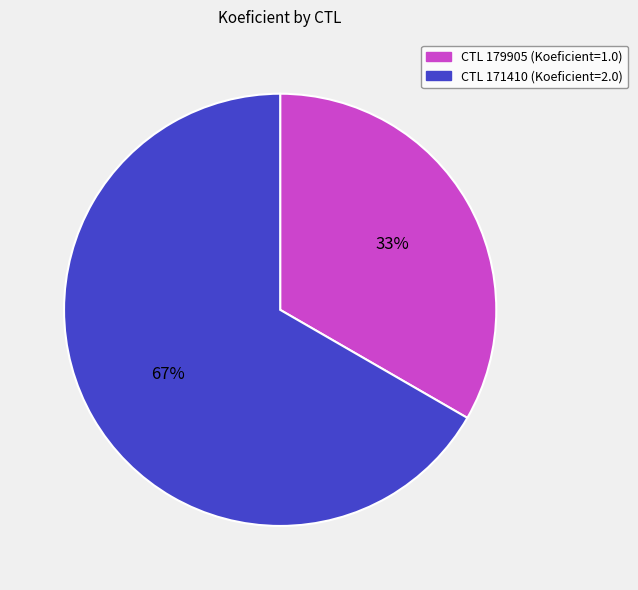

Does any single category account for the majority?

Yes